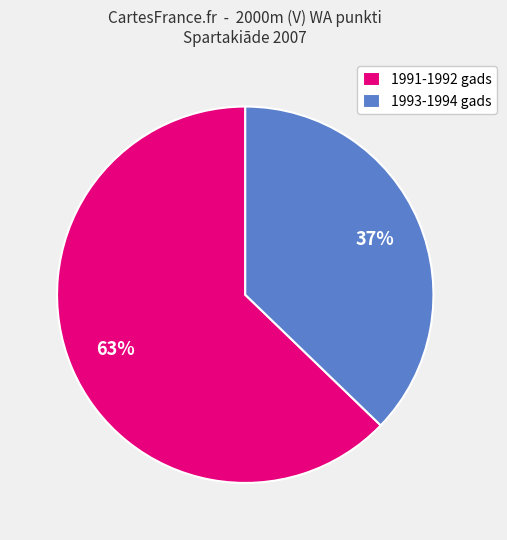

How many segments does this pie chart have?

2